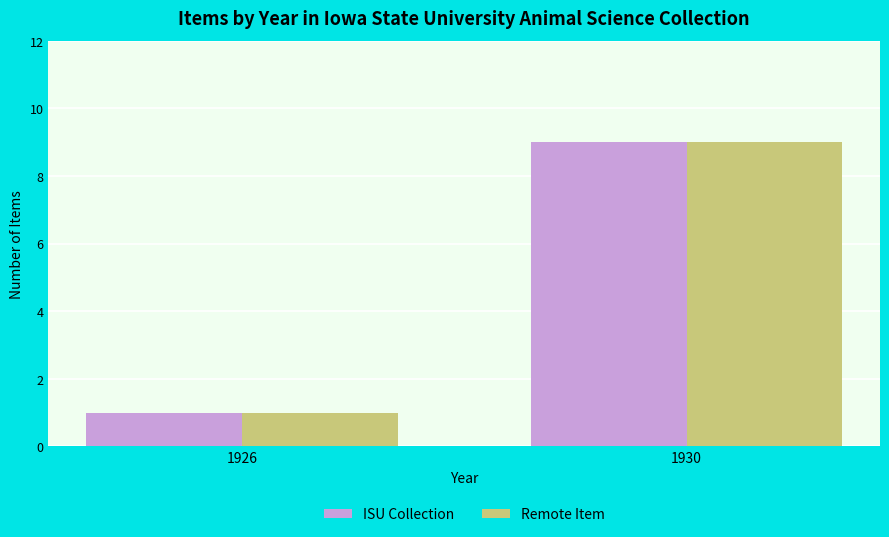

Is the value of Remote Item at 1926 greater than the value of ISU Collection at 1930?

No